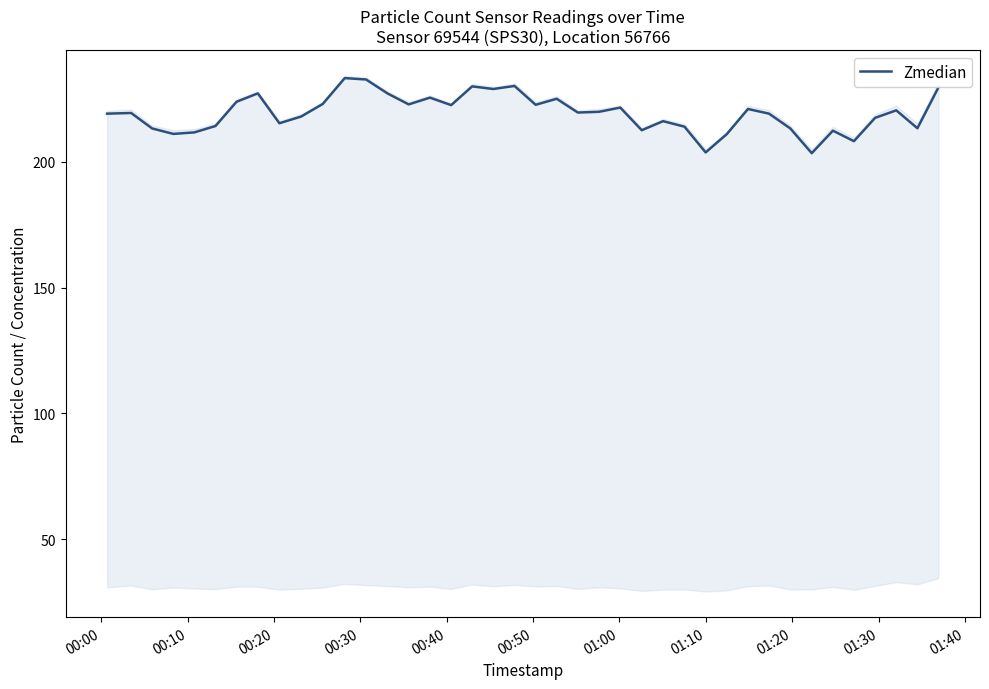

What is the value of the 6th point from the left?

214.2